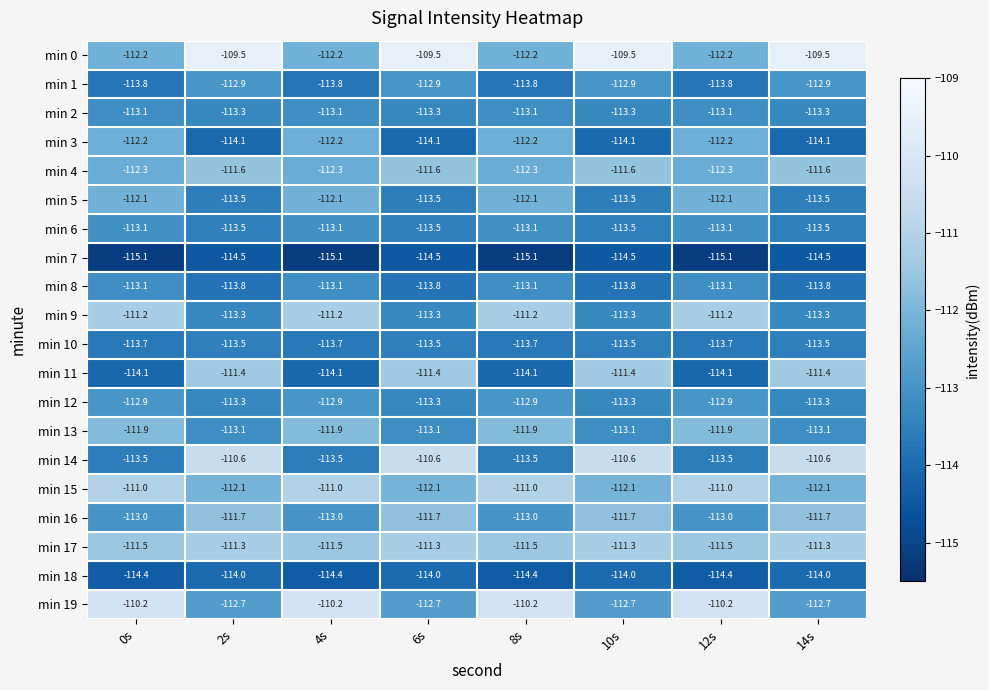

Is the value of min 2 at 2s greater than the value of min 0 at 12s?

No